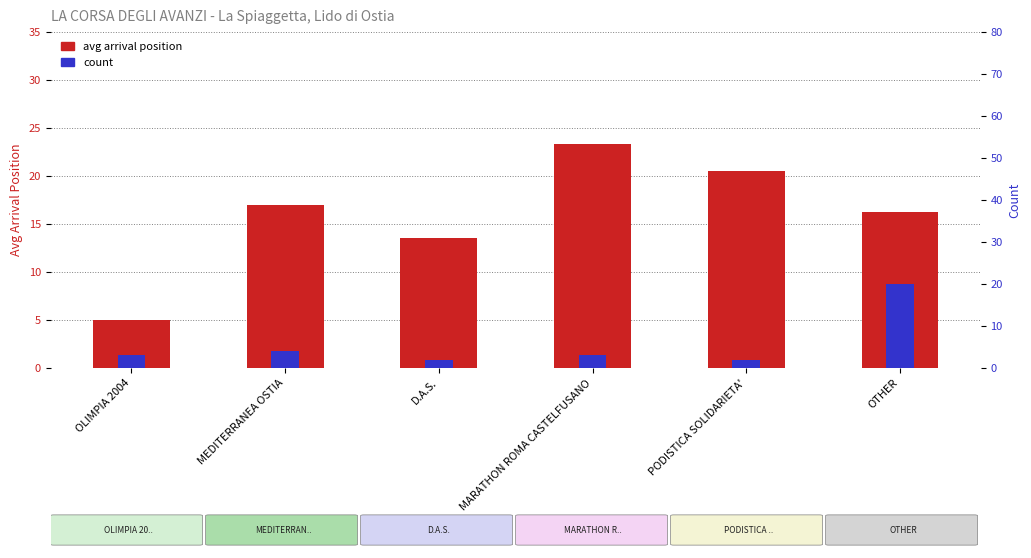

Rank the categories by count value from lowest to highest.

D.A.S., PODISTICA SOLIDARIETA', OLIMPIA 2004, MARATHON ROMA CASTELFUSANO, MEDITERRANEA OSTIA, OTHER